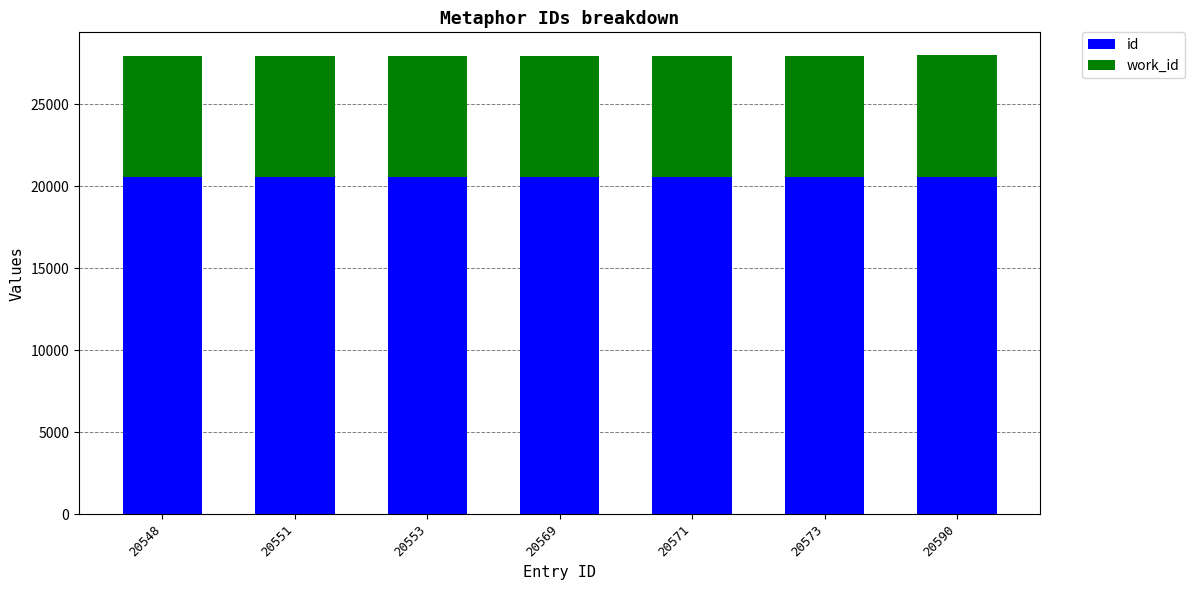

What is the average value of the id series?

20565